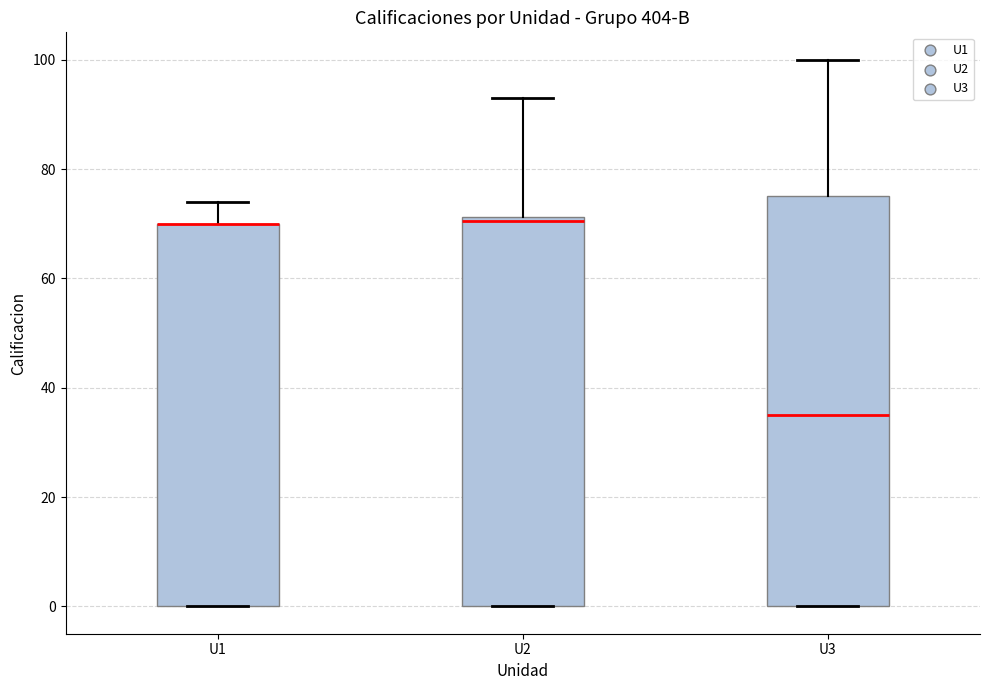

Where does the upper whisker of the box for U1 end on the y-axis? The values are not printed on the chart, so give them approximately, as read against the axis.

74